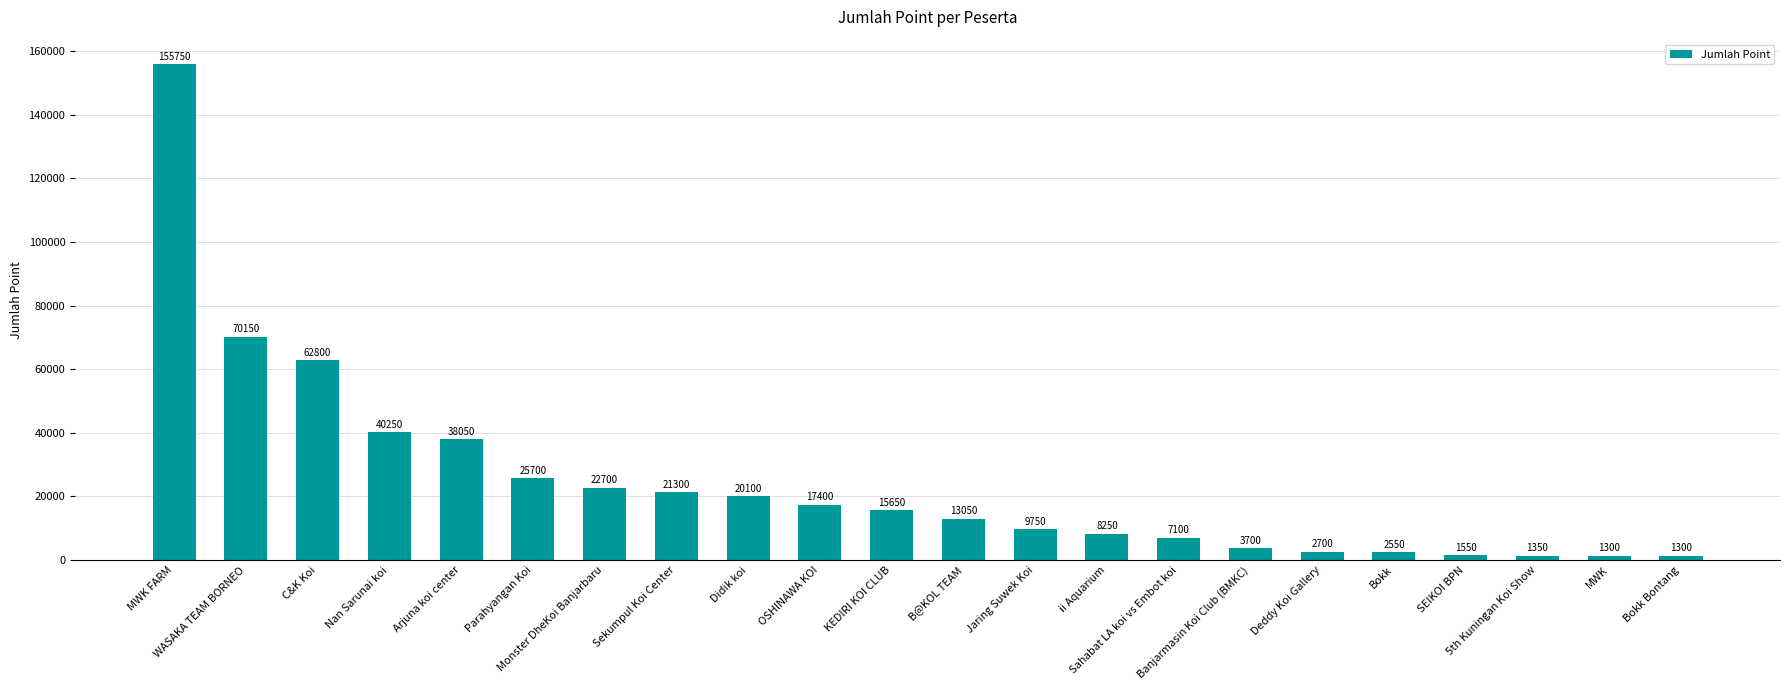

Reading left to right, list all the values displayed in this chart.

155750	70150	62800	40250	38050	25700	22700	21300	20100	17400	15650	13050	9750	8250	7100	3700	2700	2550	1550	1350	1300	1300